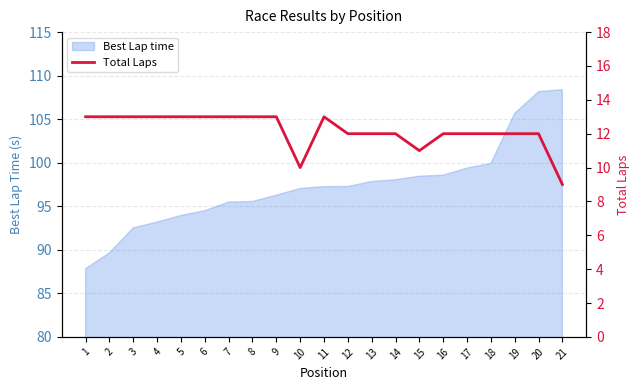

Reading right to left, what are all the values shown in this chart?

9	12	12	12	12	12	11	12	12	12	13	10	13	13	13	13	13	13	13	13	13